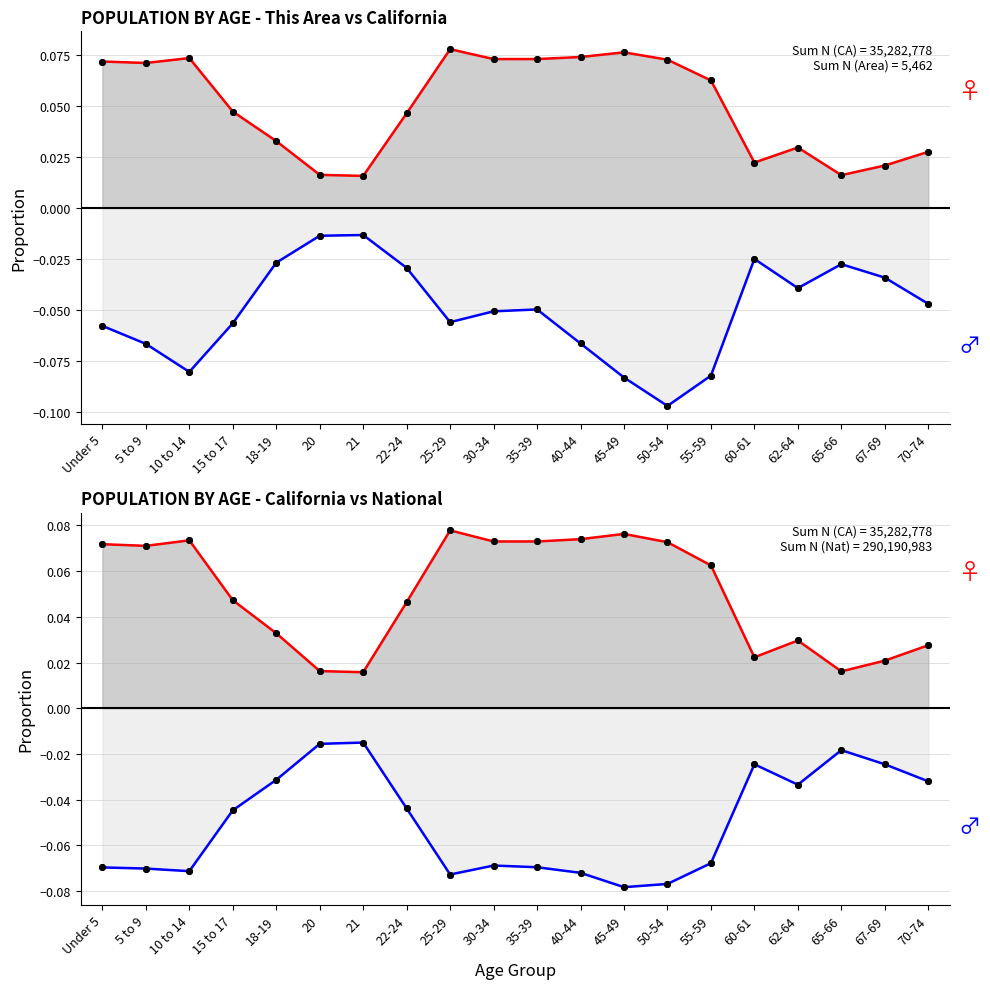

What is the maximum value shown in the chart?

0.1